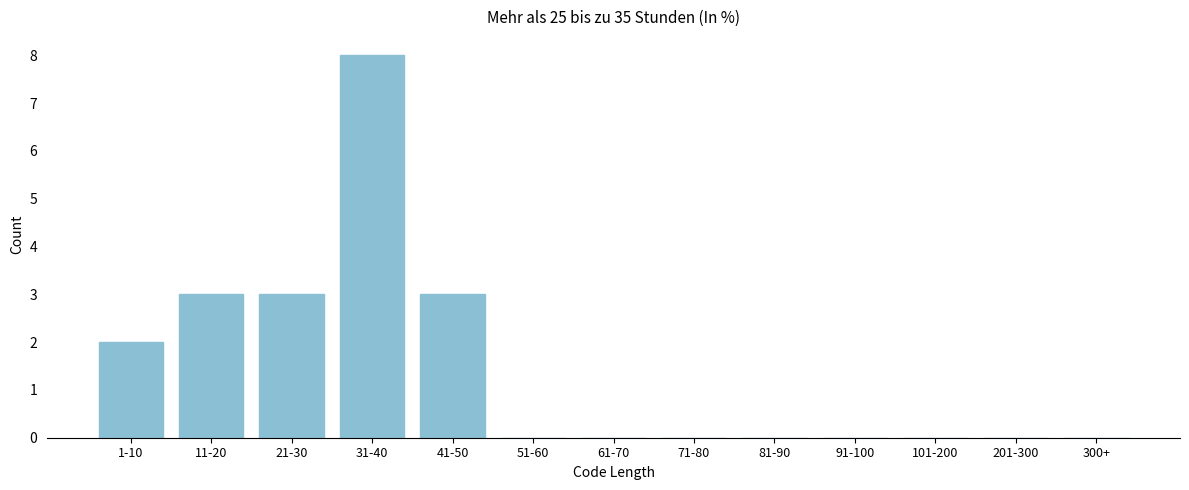

At which category does the chart reach its peak across all series?

31-40